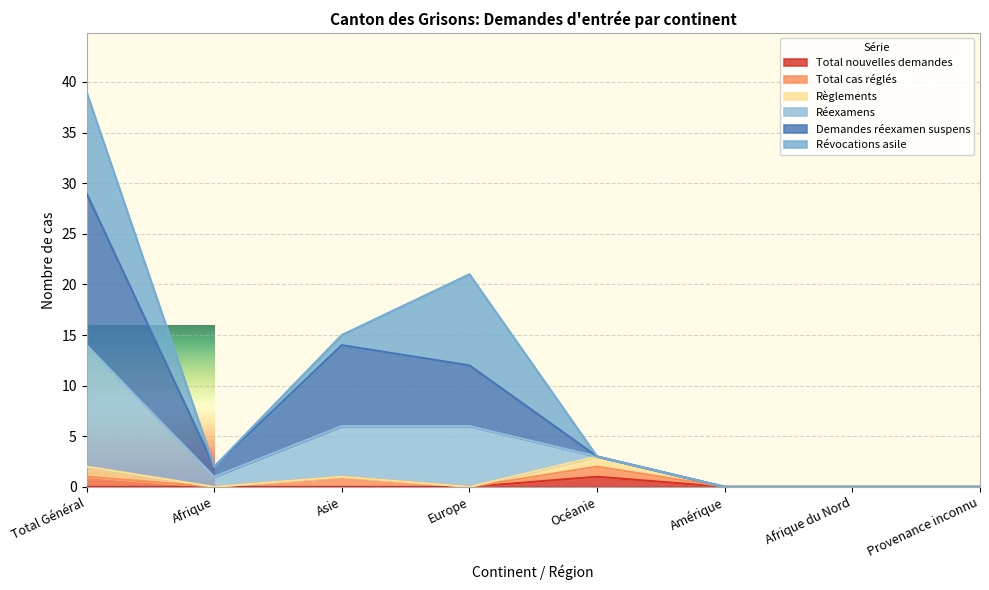

Does the chart display data point markers on the line(s)?

No